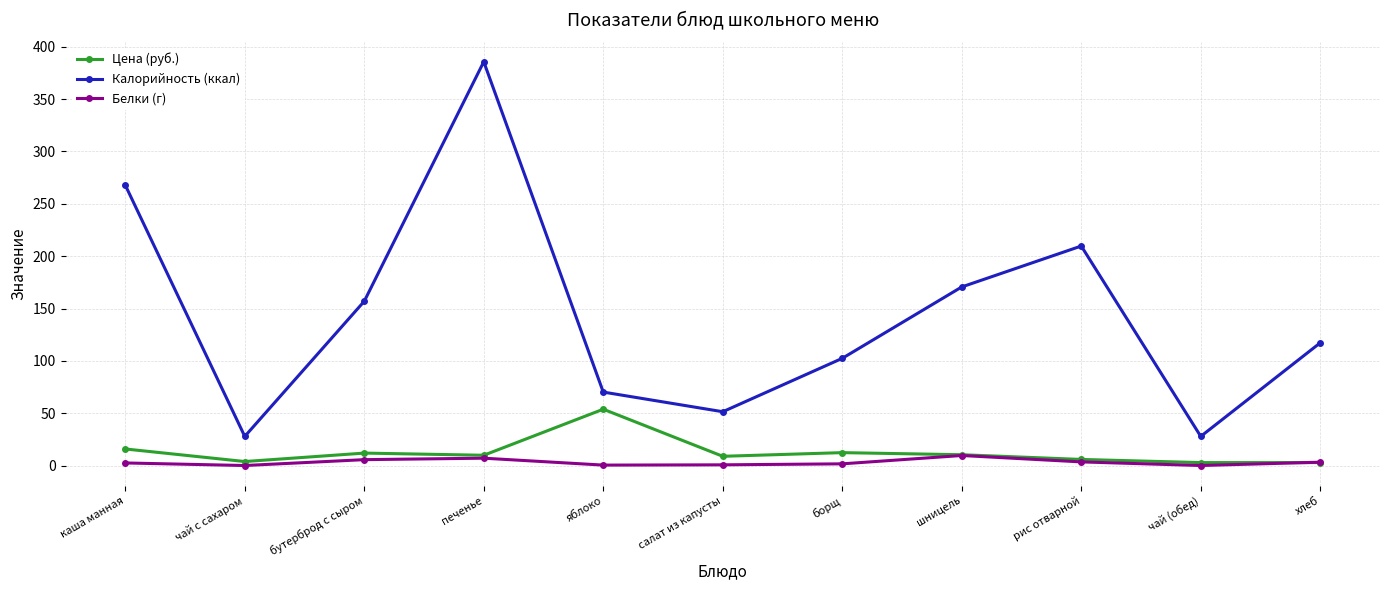

Is it true that Калорийность (ккал) equals 343.2 at рис отварной?

False